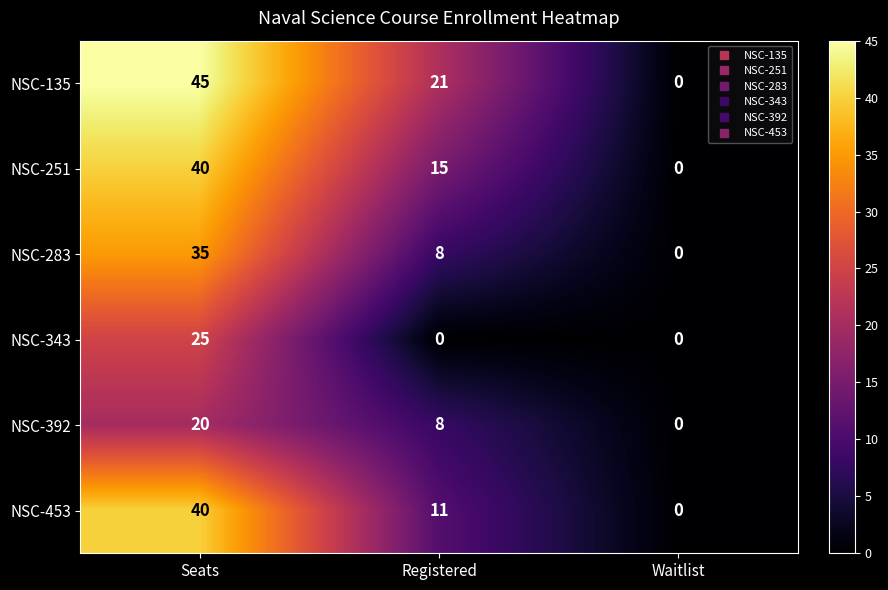

What is the sum of the NSC-135 values at Waitlist and Seats?

45